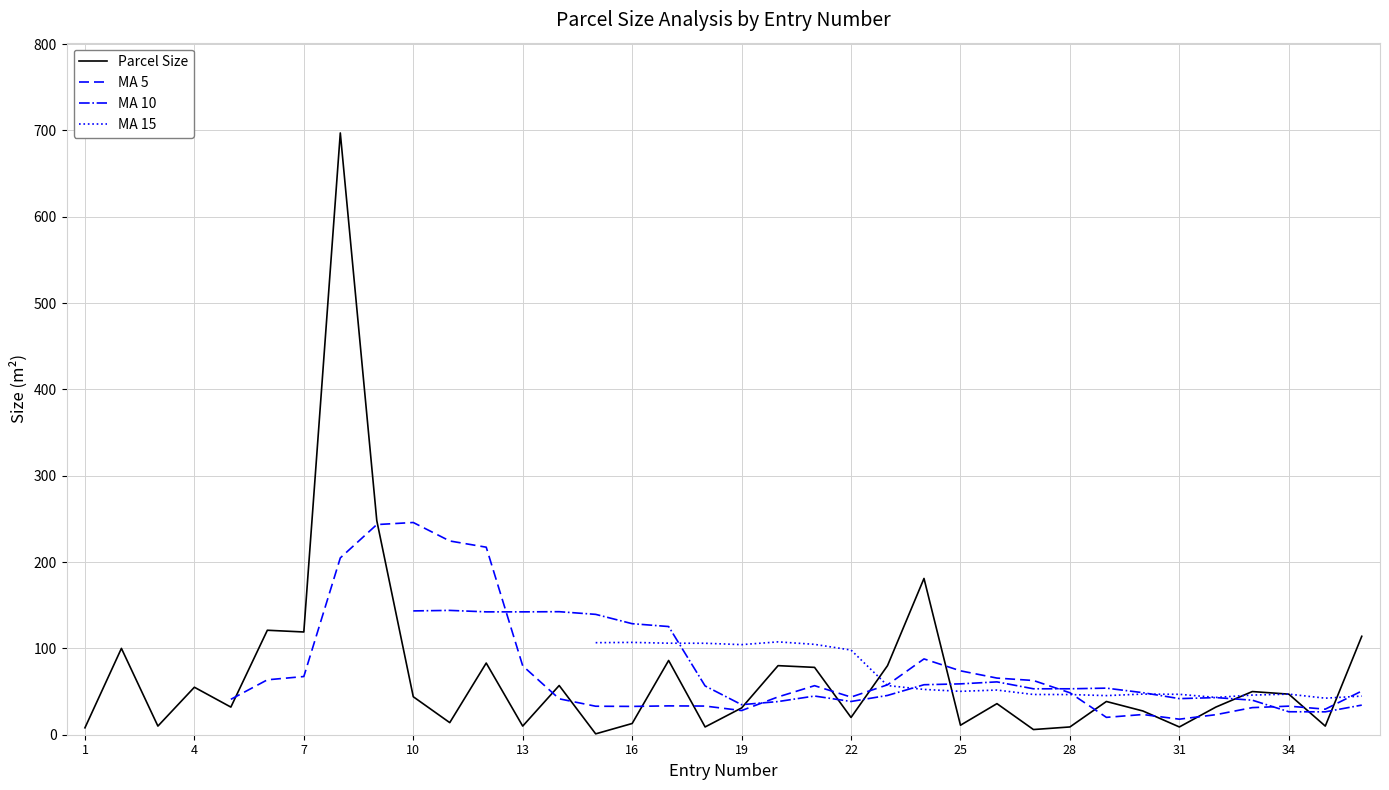

How many lines are shown in the chart?

4